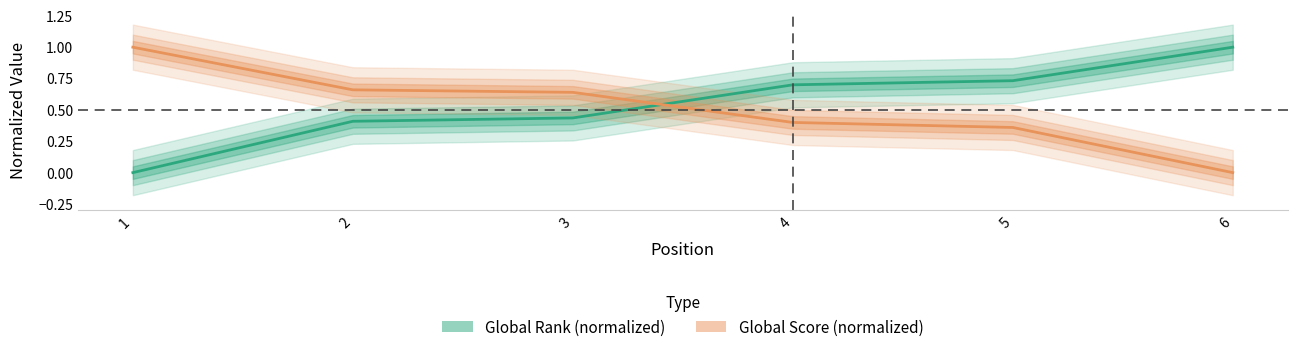

How many values in Global Score are above zero?

5